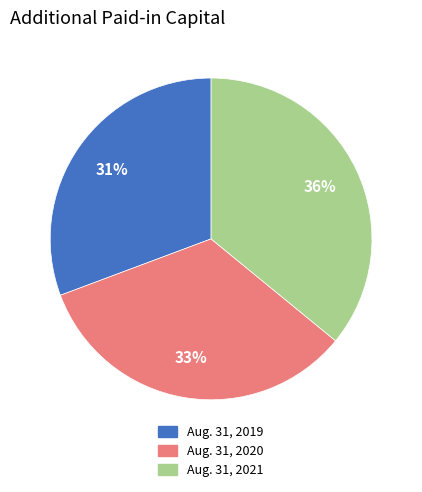

Combined, do Aug. 31, 2021 and Aug. 31, 2019 account for over 50%?

Yes